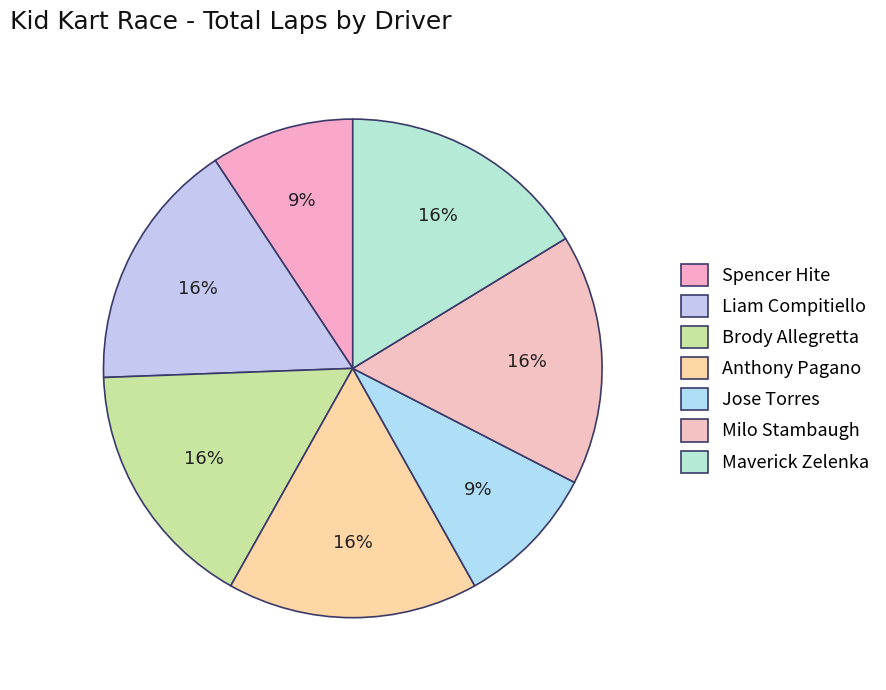

How many segments does this pie chart have?

7